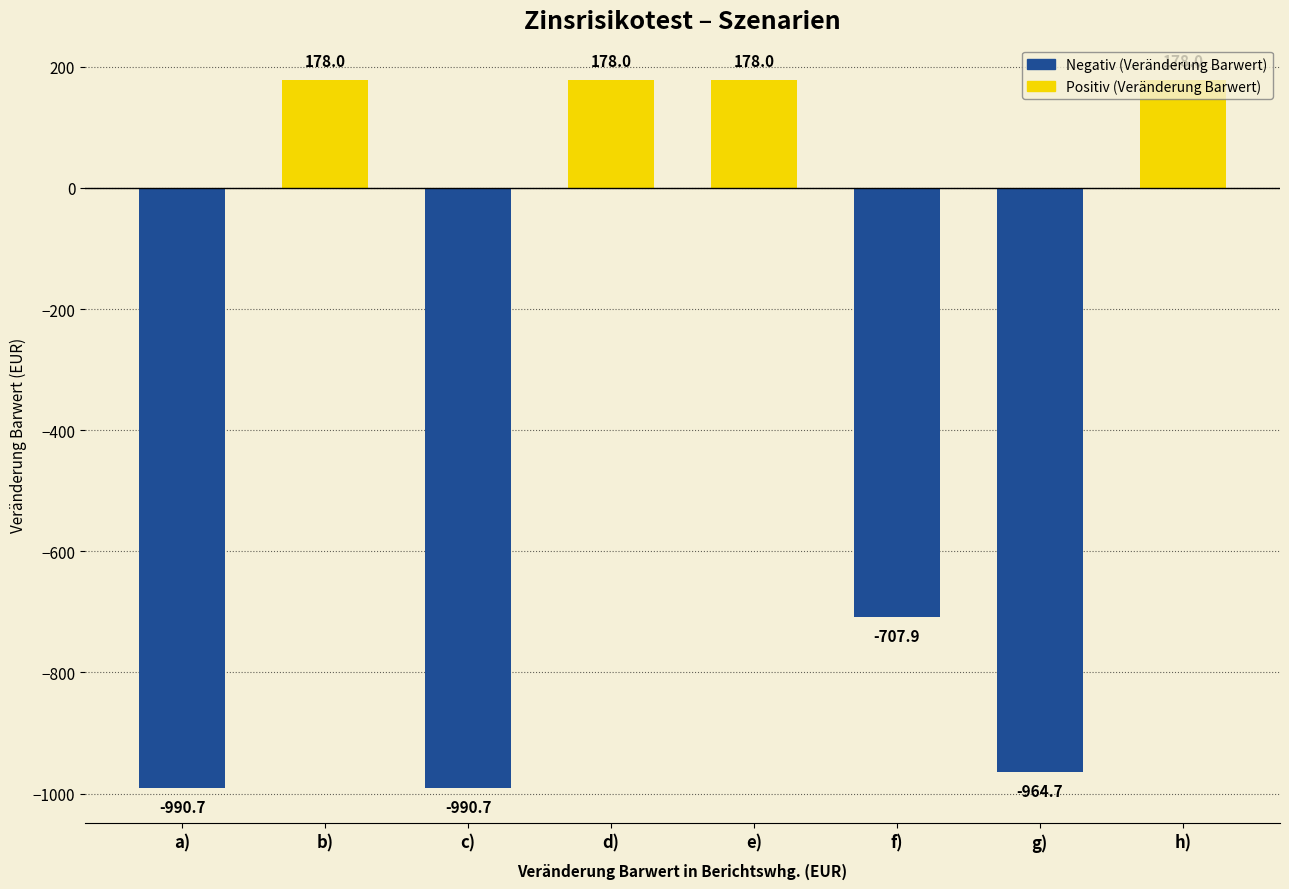

List the series in order of their peak value, lowest first.

Negativ (Veränderung Barwert), Positiv (Veränderung Barwert)